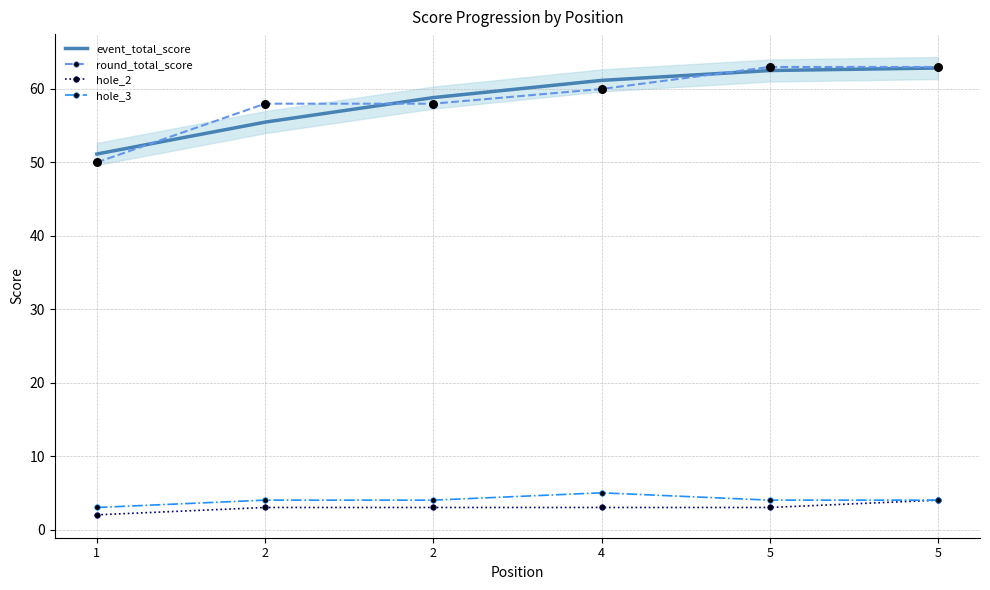

Which series reaches the maximum Y coordinate?

round_total_score